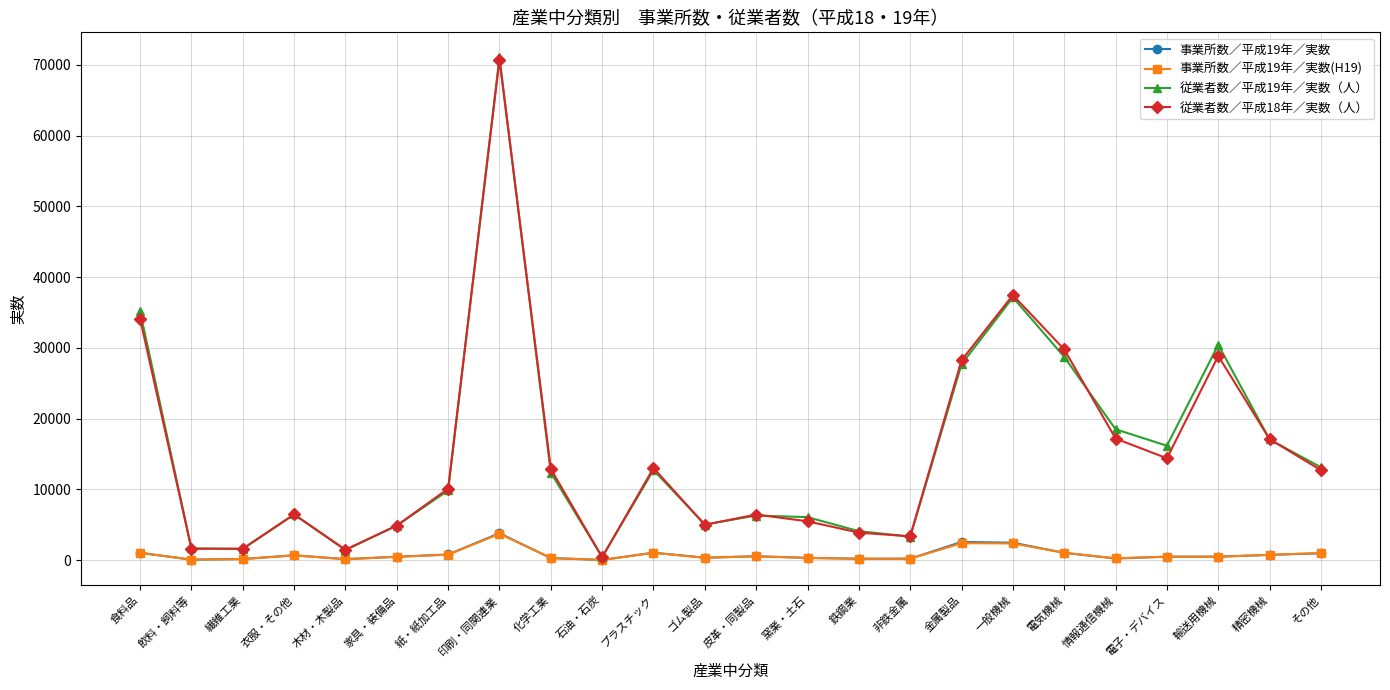

Read the 従業者数／平成18年／実数（人） value at 衣服・その他.

6463